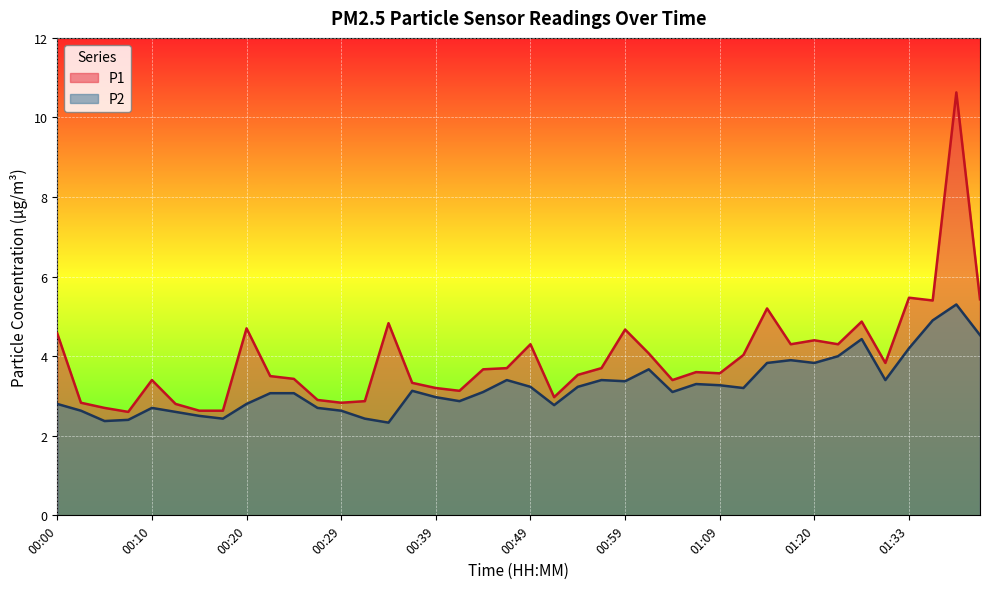

What is the difference between the P1 values at 00:08 and 00:22?

0.9